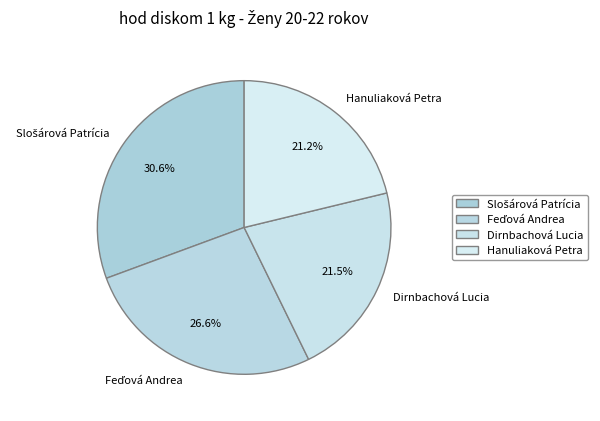

Does any single category account for the majority?

No